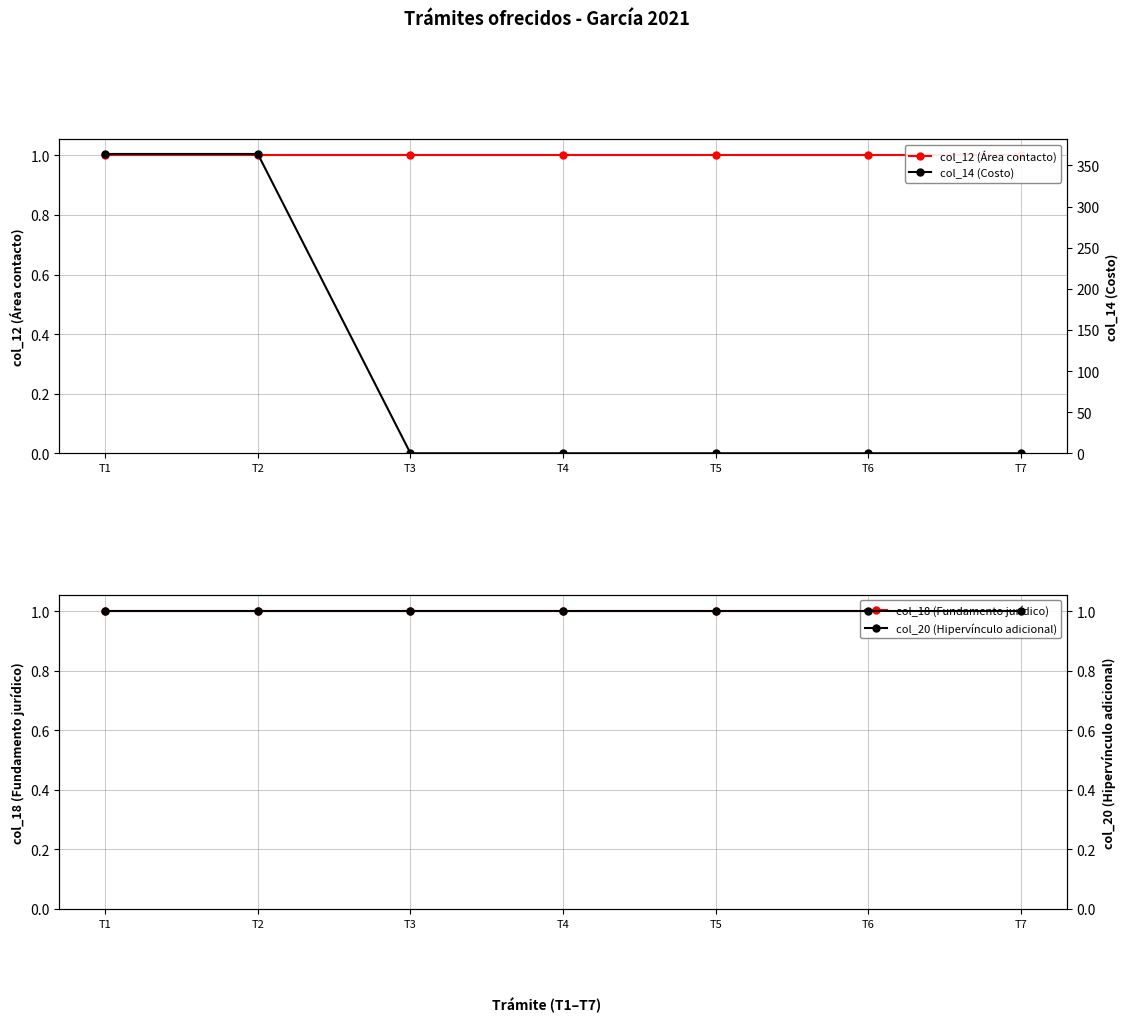

At which label does col_14 (Costo) reach its minimum?

T3